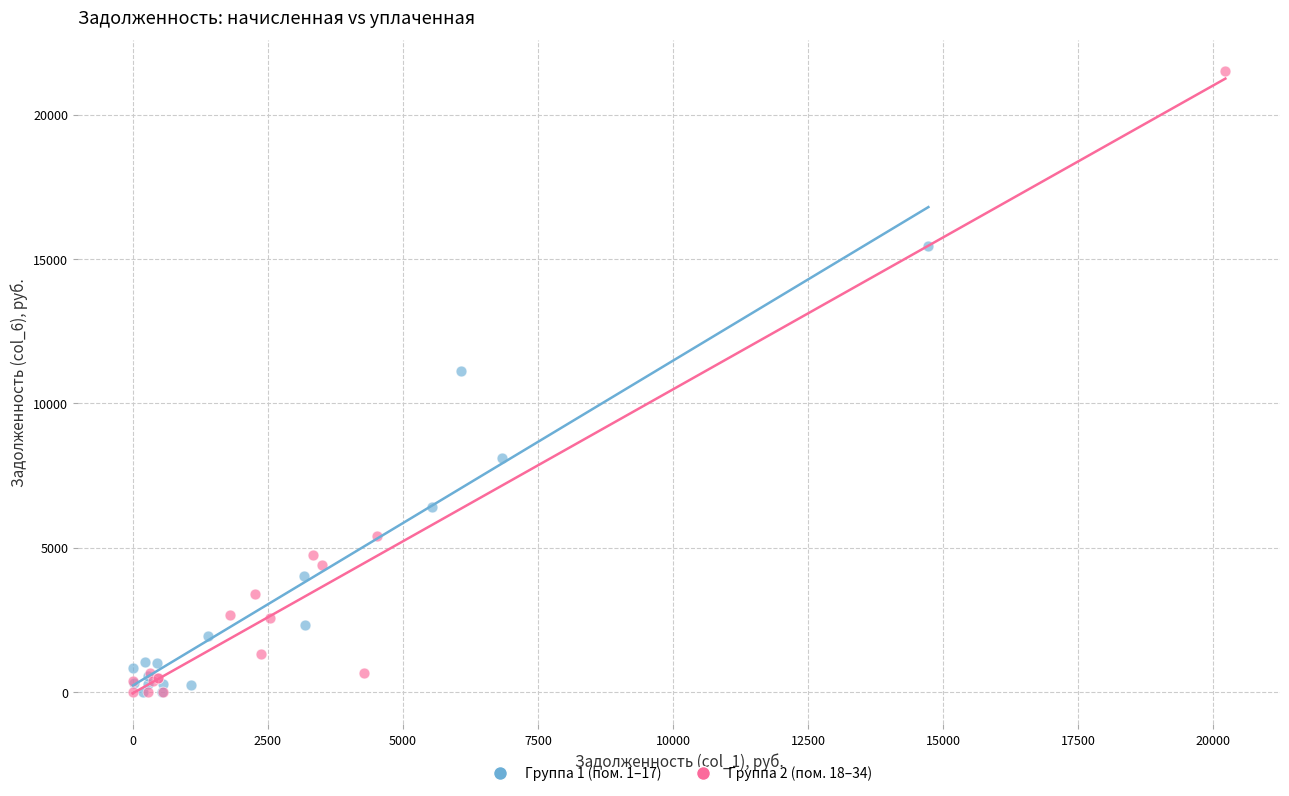

Which series has the widest spread of Y values?

Группа 2 (пом. 18–34)